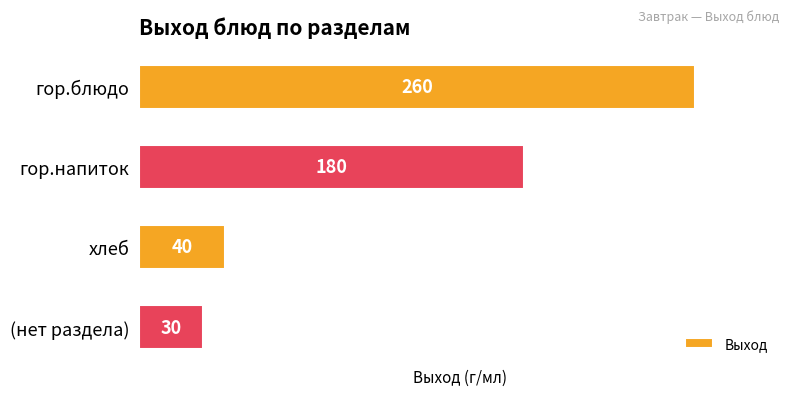

How many bars are there in total?

4